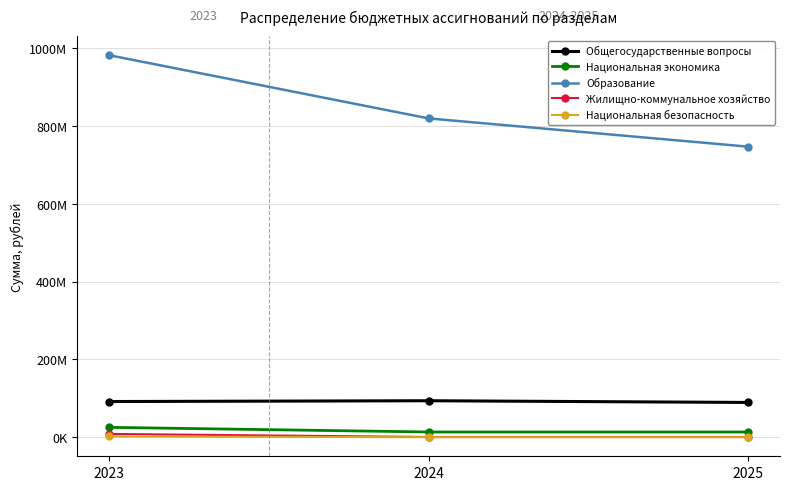

The value of Жилищно-коммунальное хозяйство at 2024 is 1164377.6. True or false?

False